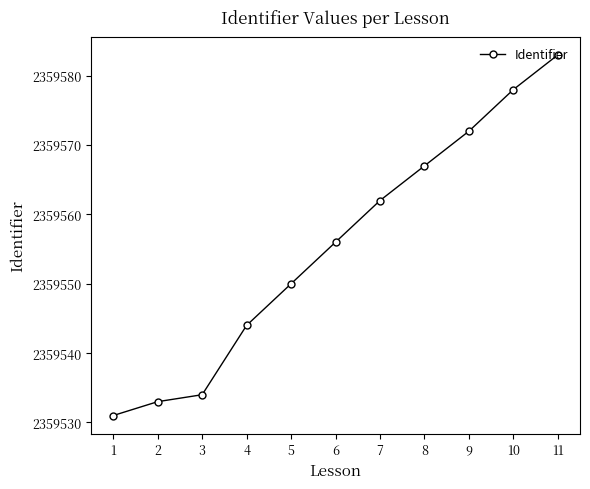

True or false: the data shows 2359544 at 4.

True